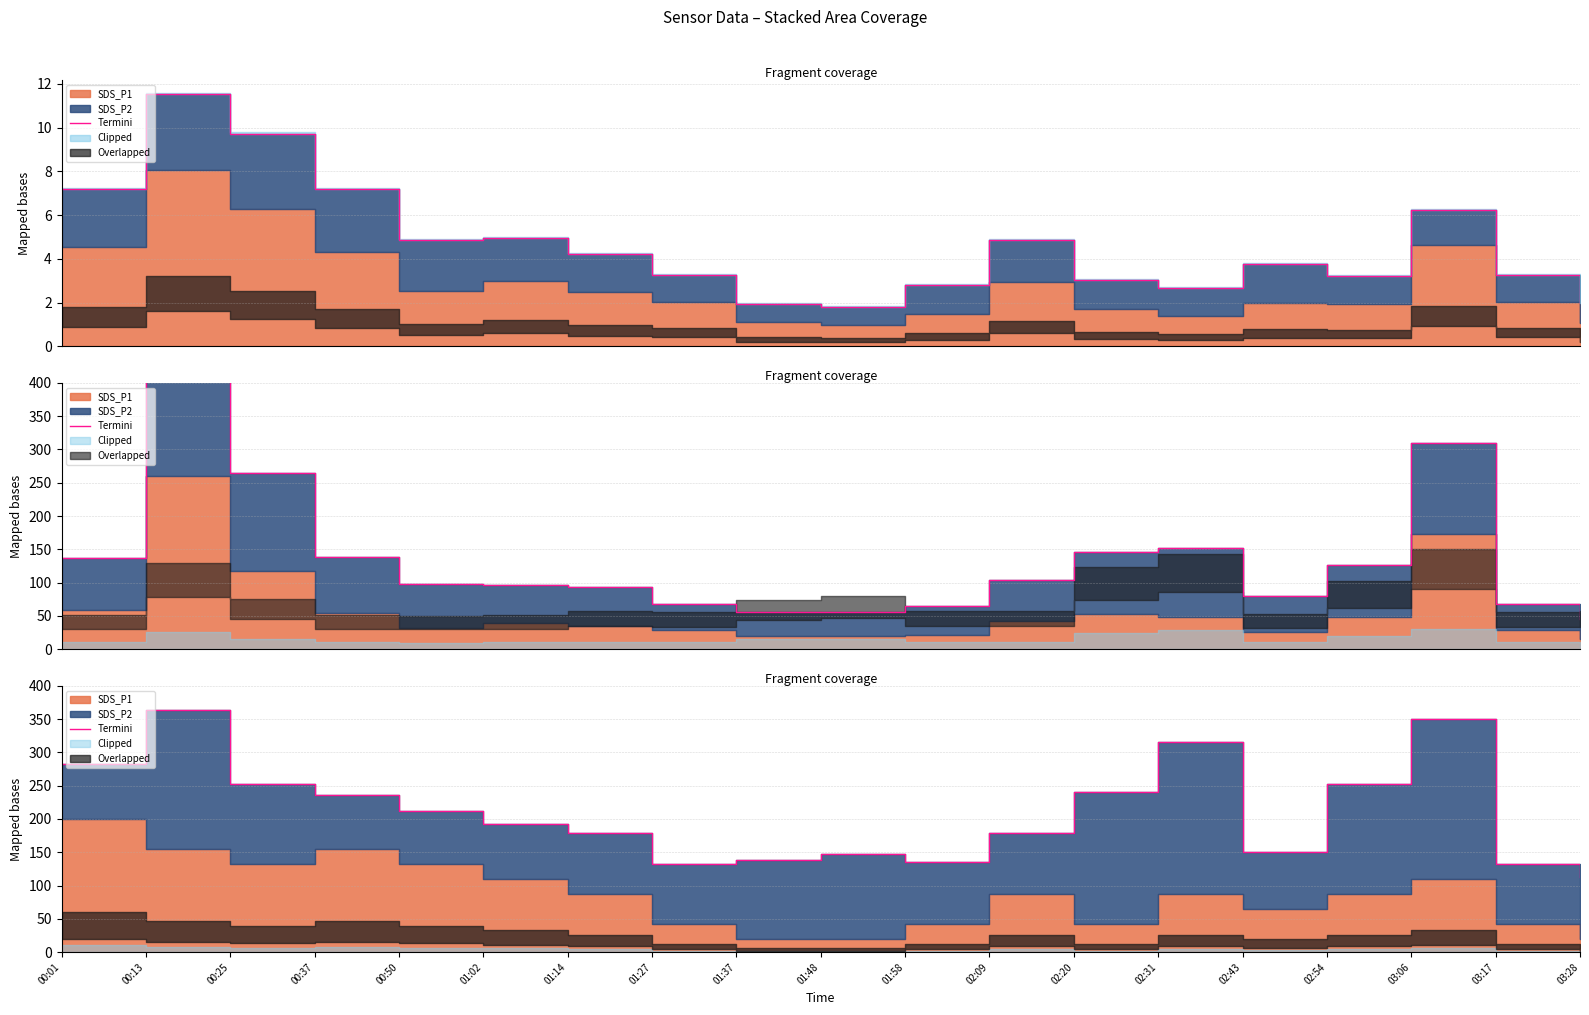

The chart shows a value of 410.6 at 00:25. True or false?

False